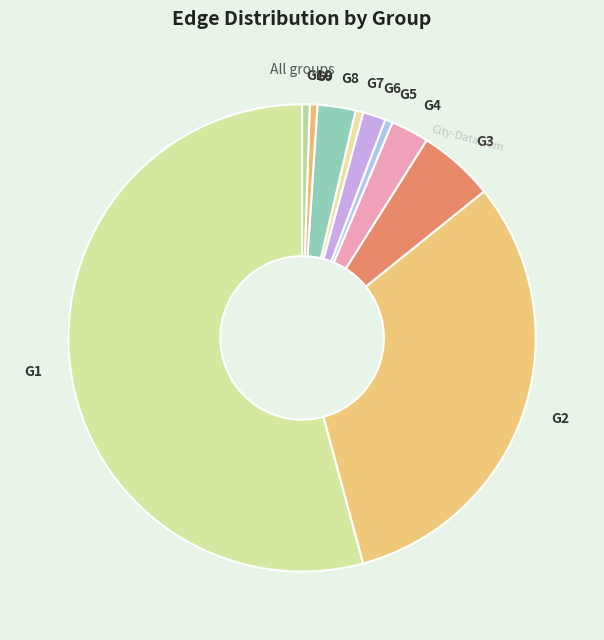

The G7 slice represents 11% of the pie. True or false?

False